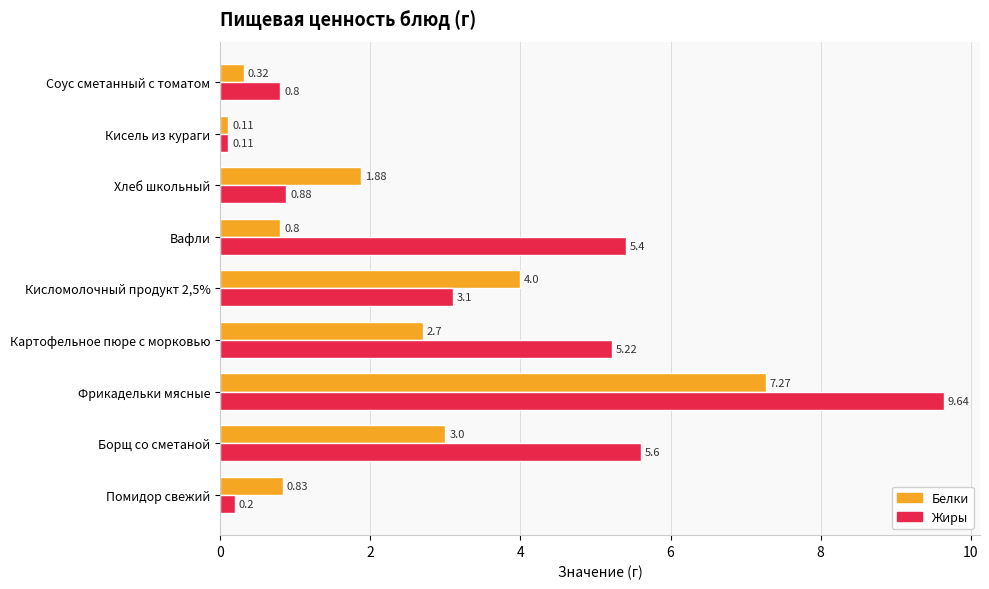

Count the number of categories in the chart.

9